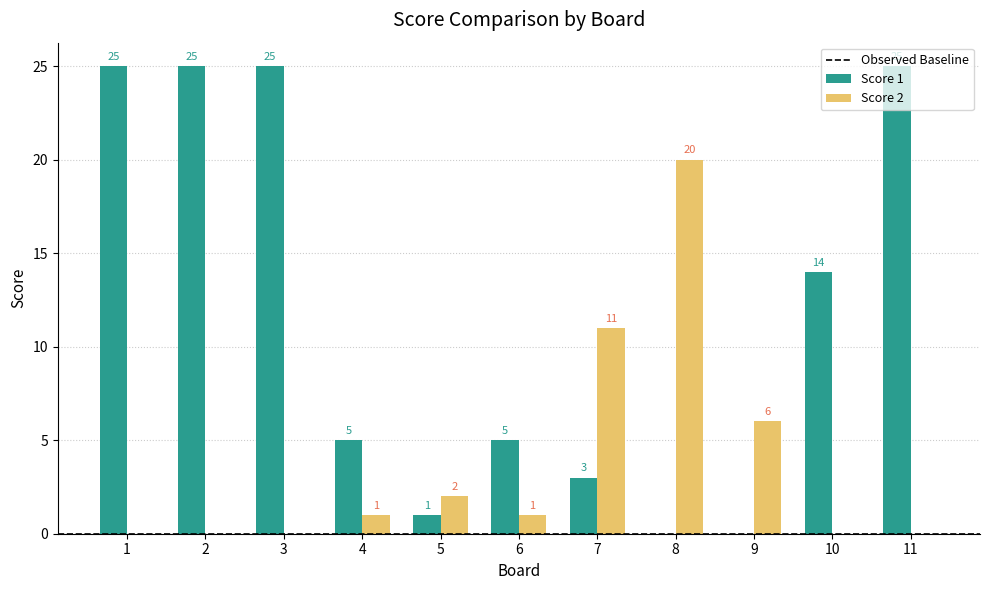

Reading left to right, list all the values displayed in this chart.

Score 1: 25	25	25	5	1	5	3	0	0	14	25
Score 2: 0	0	0	1	2	1	11	20	6	0	0